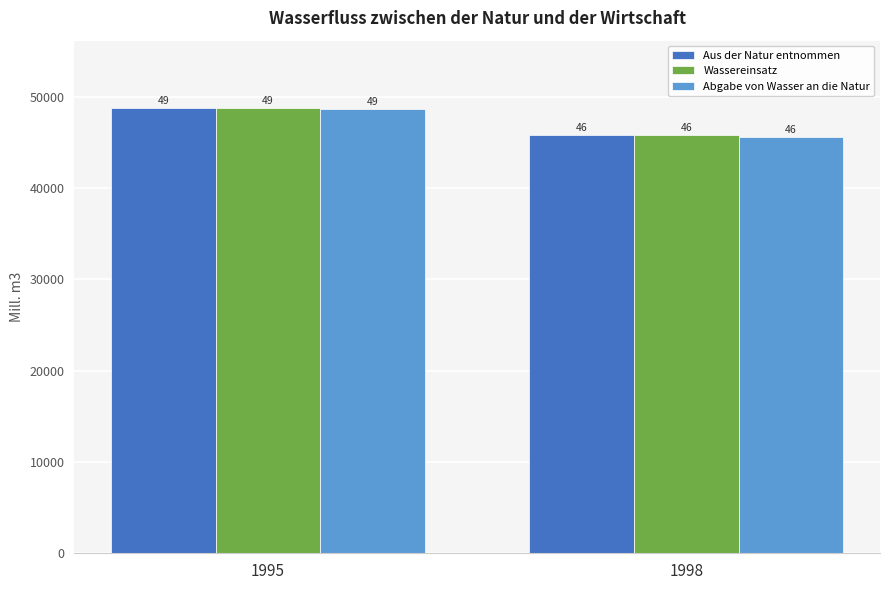

What are all the series names shown in the legend?

Aus der Natur entnommen, Wassereinsatz, Abgabe von Wasser an die Natur